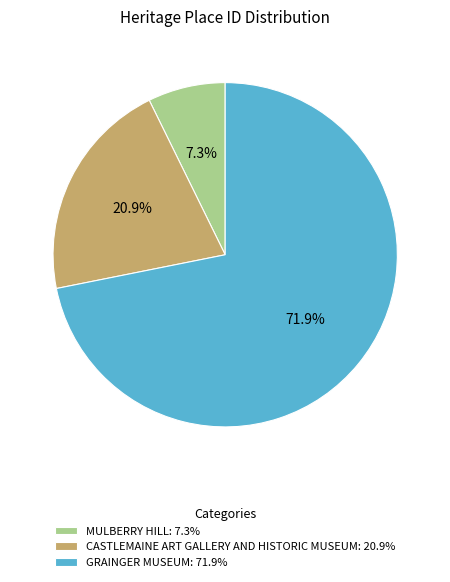

What is the total percentage of CASTLEMAINE ART GALLERY AND HISTORIC MUSEUM and GRAINGER MUSEUM?

92.7%